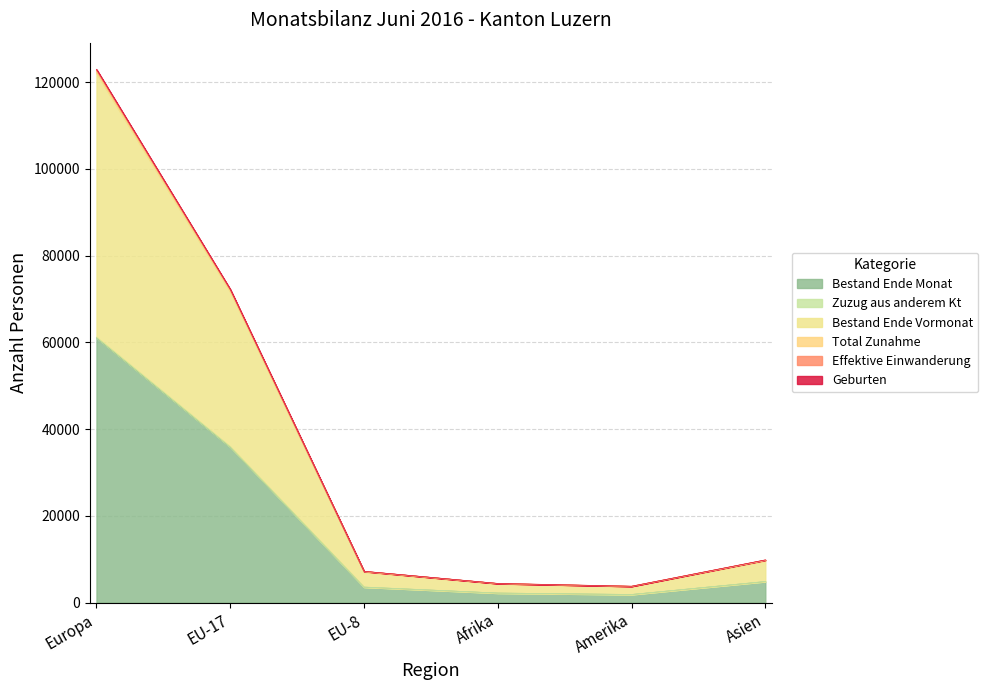

What position from the left is Amerika?

5